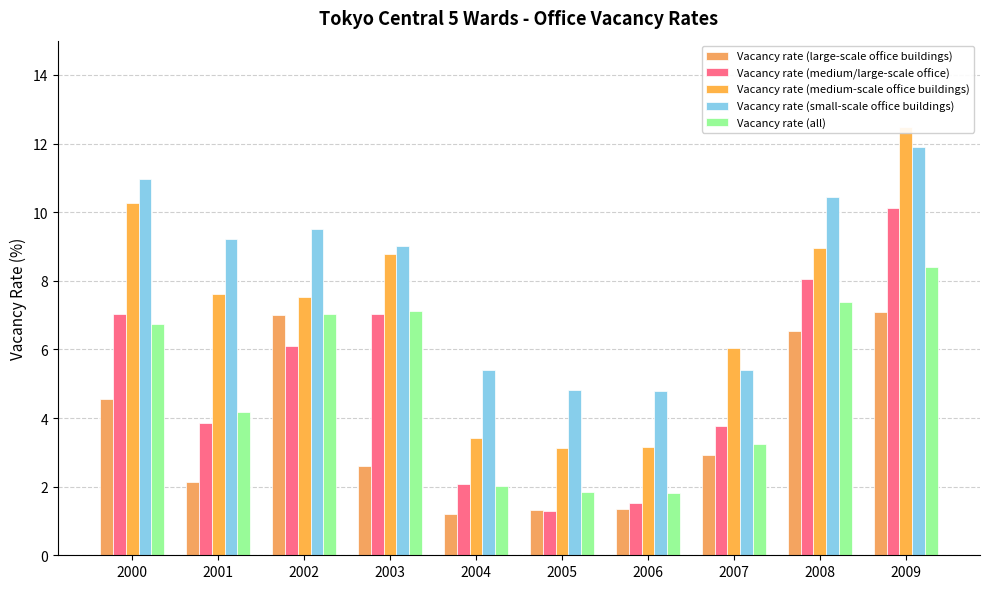

Is the value of Vacancy rate (medium-scale office buildings) at 2008 greater than the value of Vacancy rate (all) at 2002?

Yes